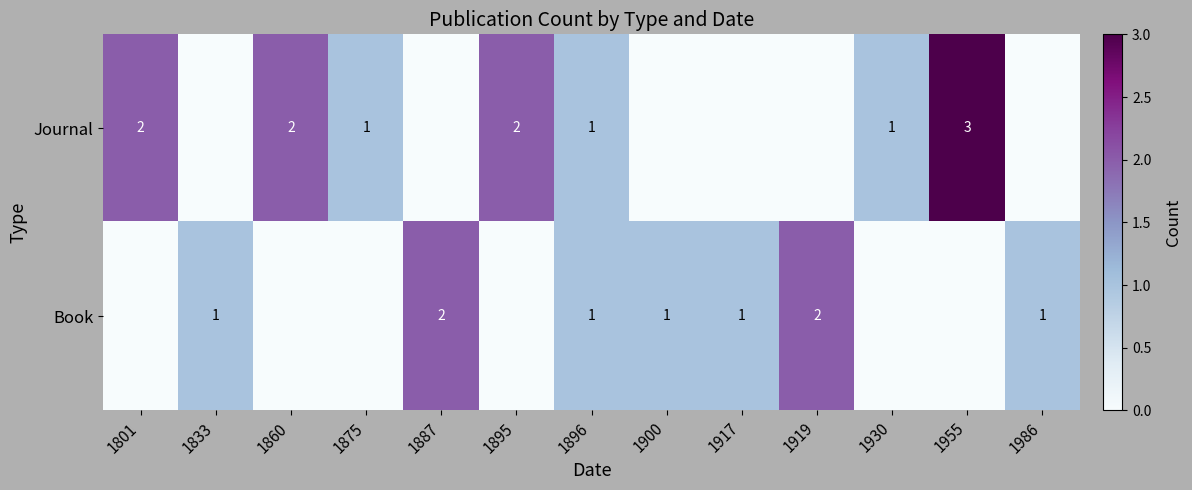

What is the total value across all series at 1900?

1